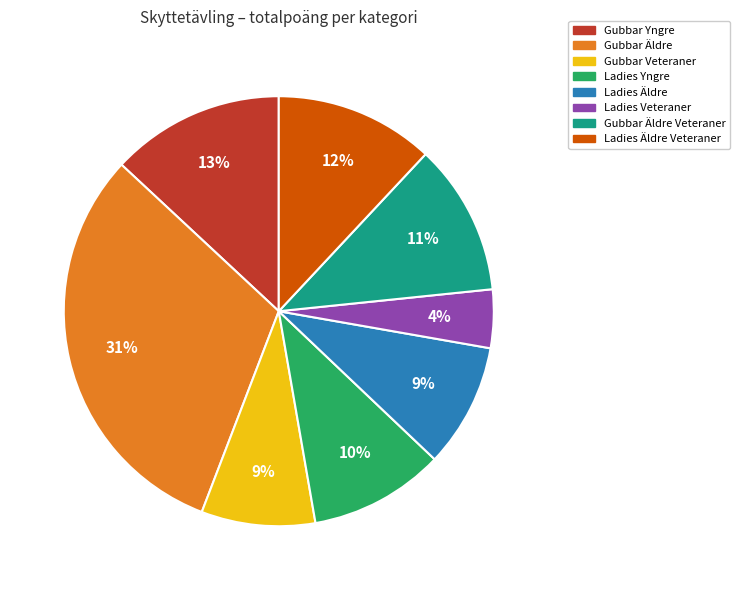

To the nearest percent, what is the combined percentage of Gubbar Äldre and Gubbar Veteraner?

40%